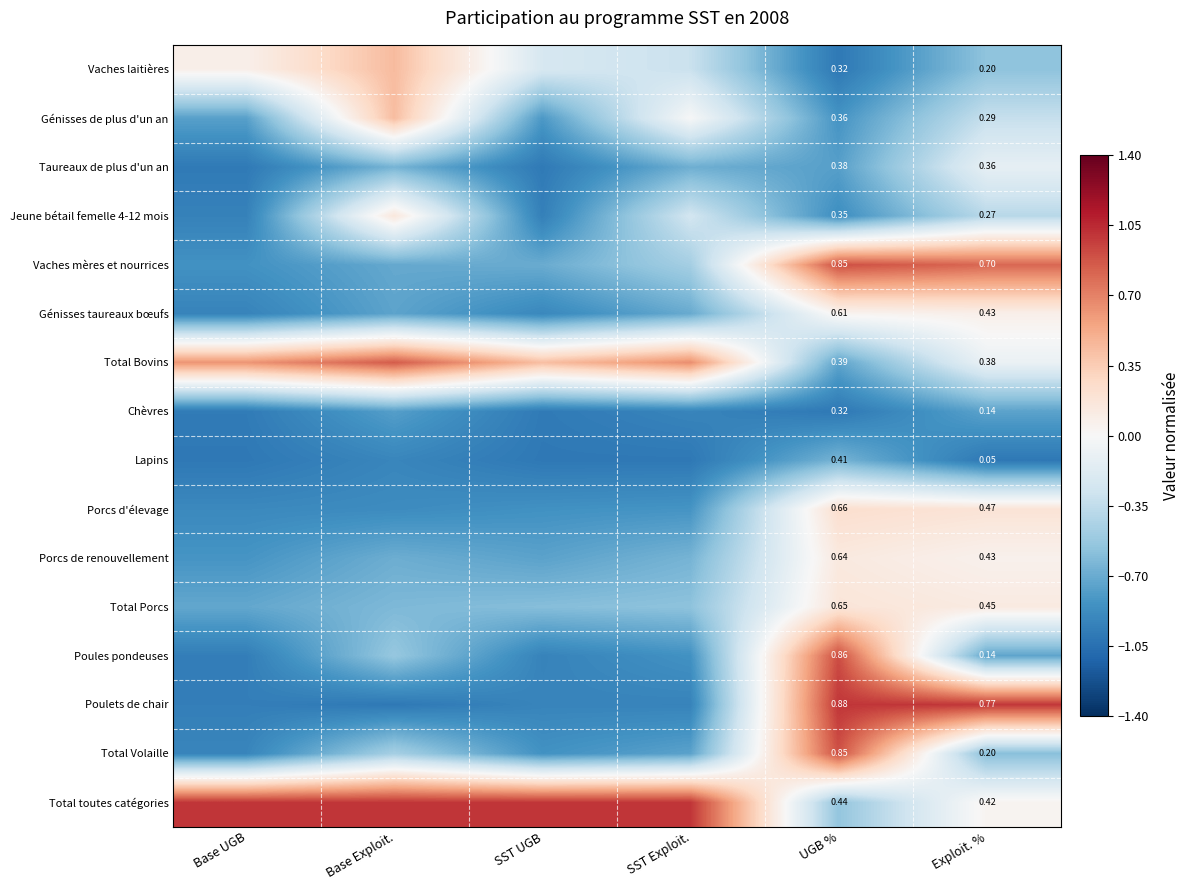

Is the value of Génisses de plus d'un an at UGB % greater than the value of Total Volaille at UGB %?

No